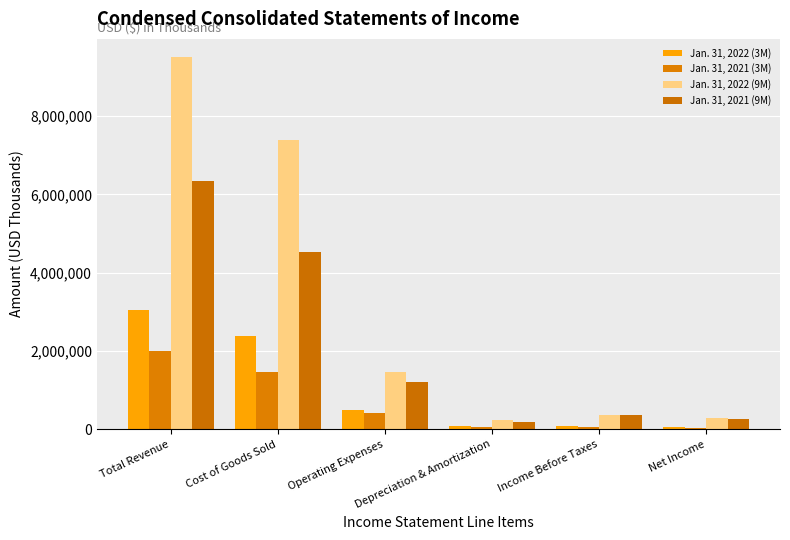

What is the label of the 3rd bar from the right?

Depreciation & Amortization